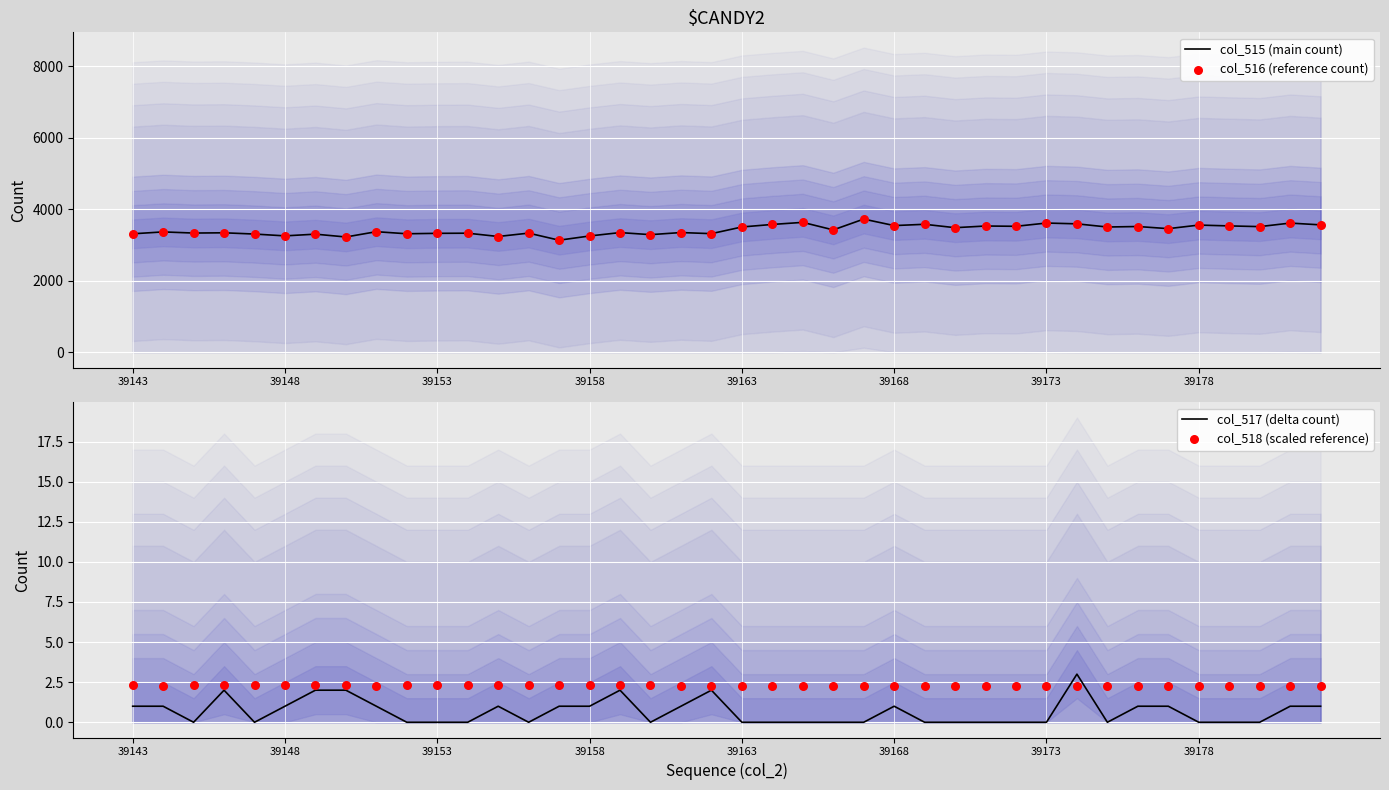

Which series reaches the minimum Y coordinate?

col_517 (delta count)